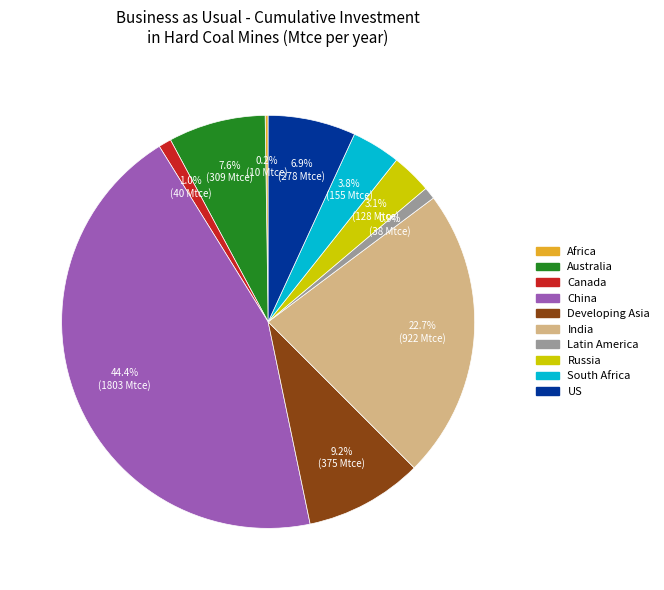

Which category has the biggest portion of the pie?

China